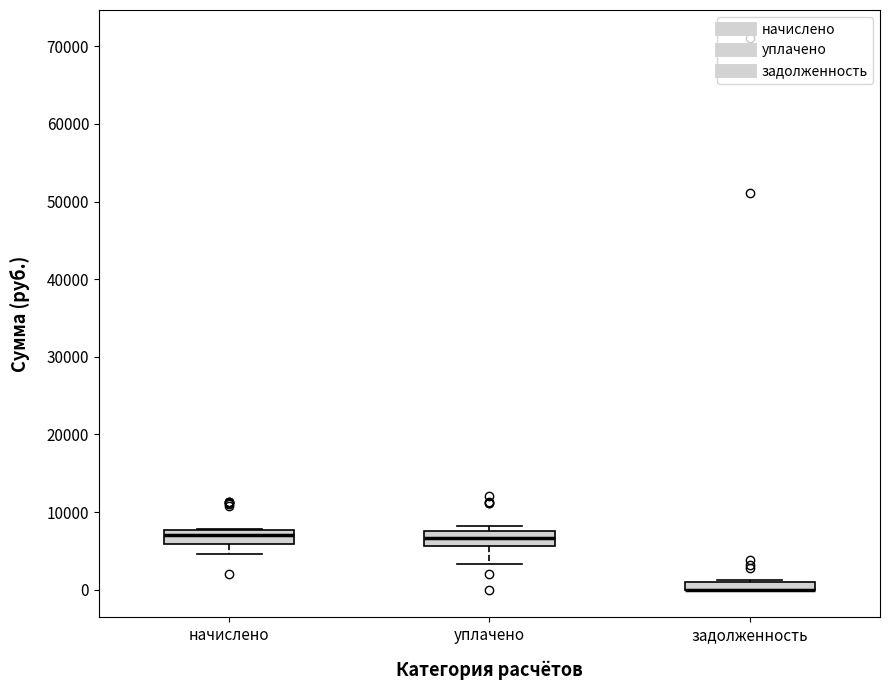

Where is the lower edge of the box for уплачено on the y-axis? The values are not printed on the chart, so give them approximately, as read against the axis.

6000